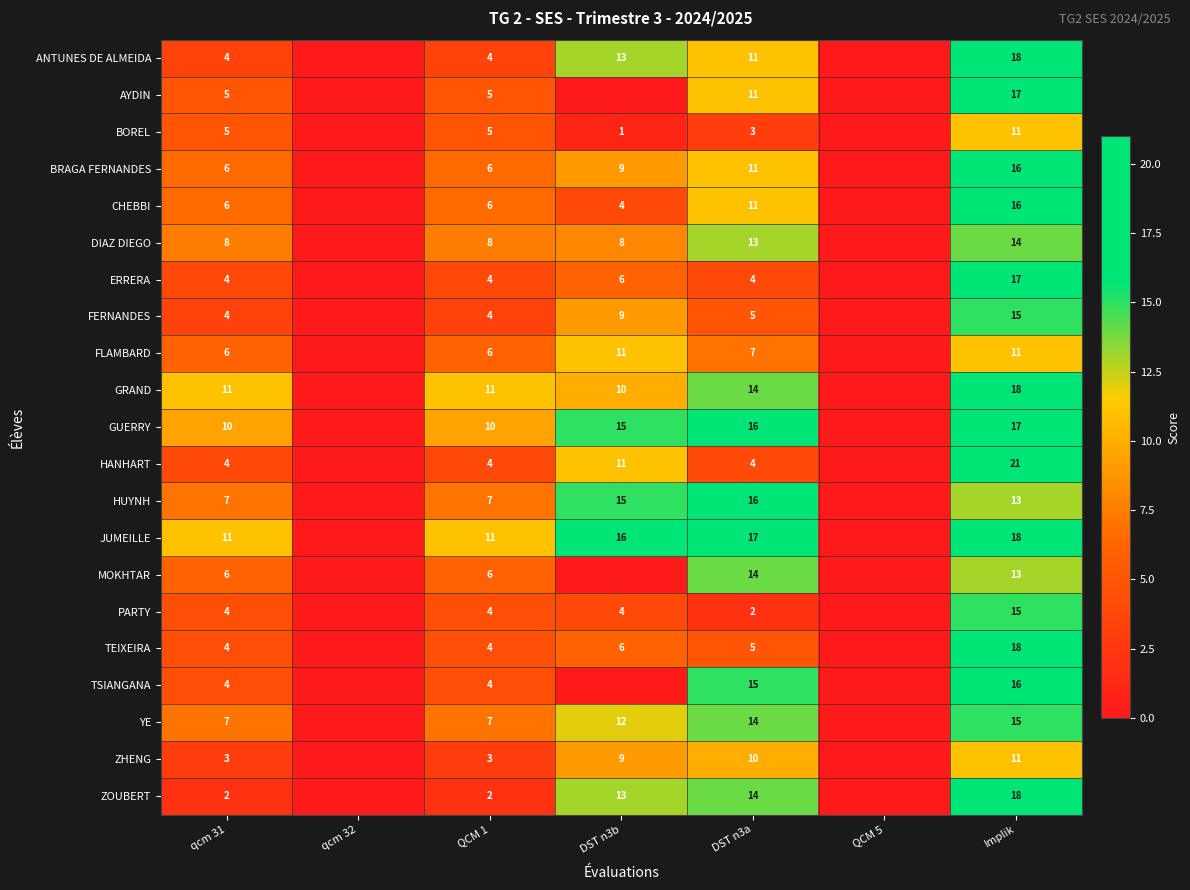

Which label corresponds to the largest value in the chart?

Implik